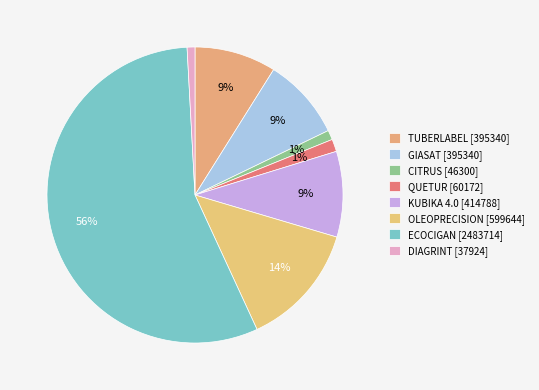

Count the number of slices in the pie.

8